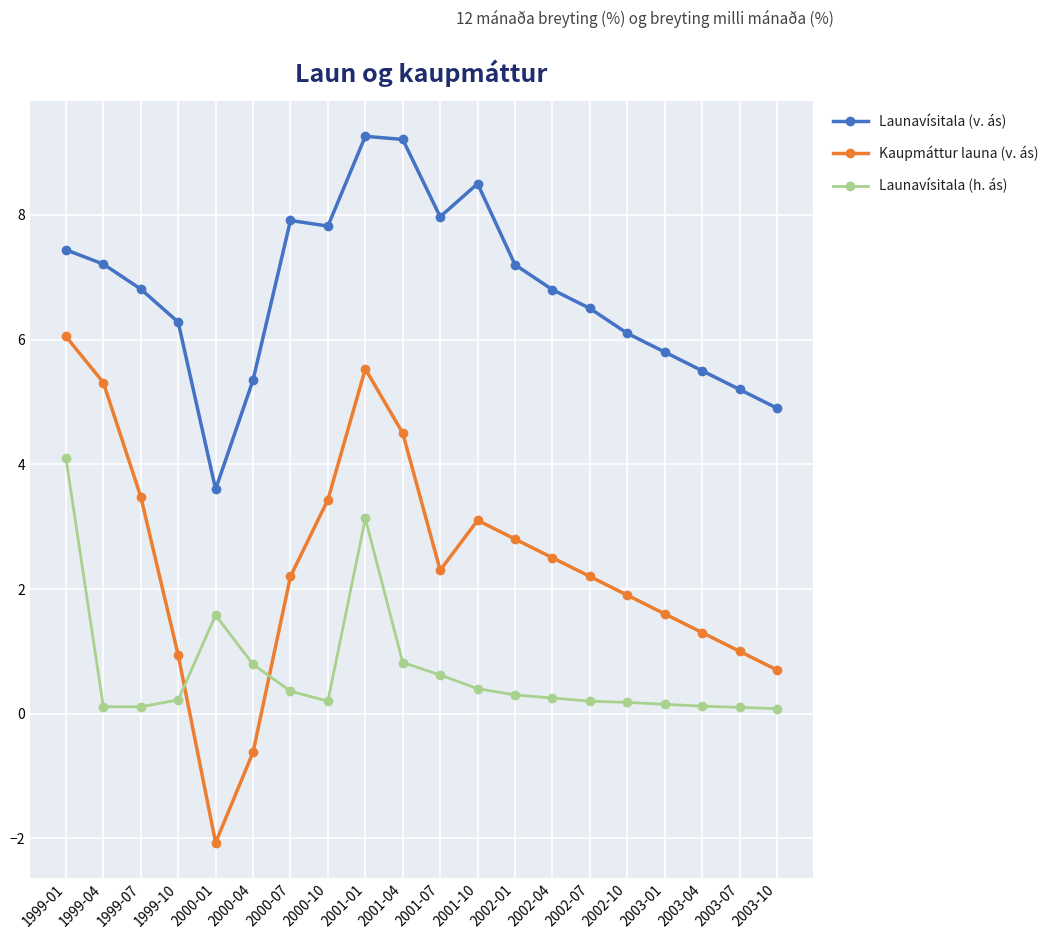

Which series has the widest spread of values?

Kaupmáttur launa (v. ás)